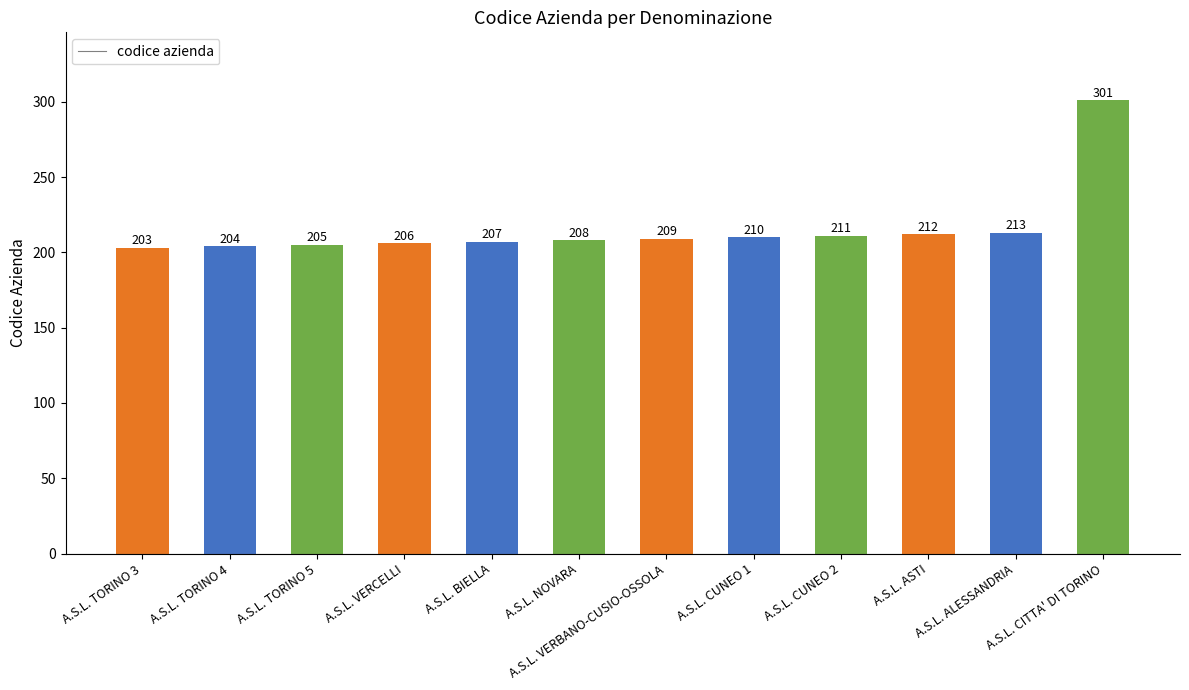

What is the smallest value displayed?

203